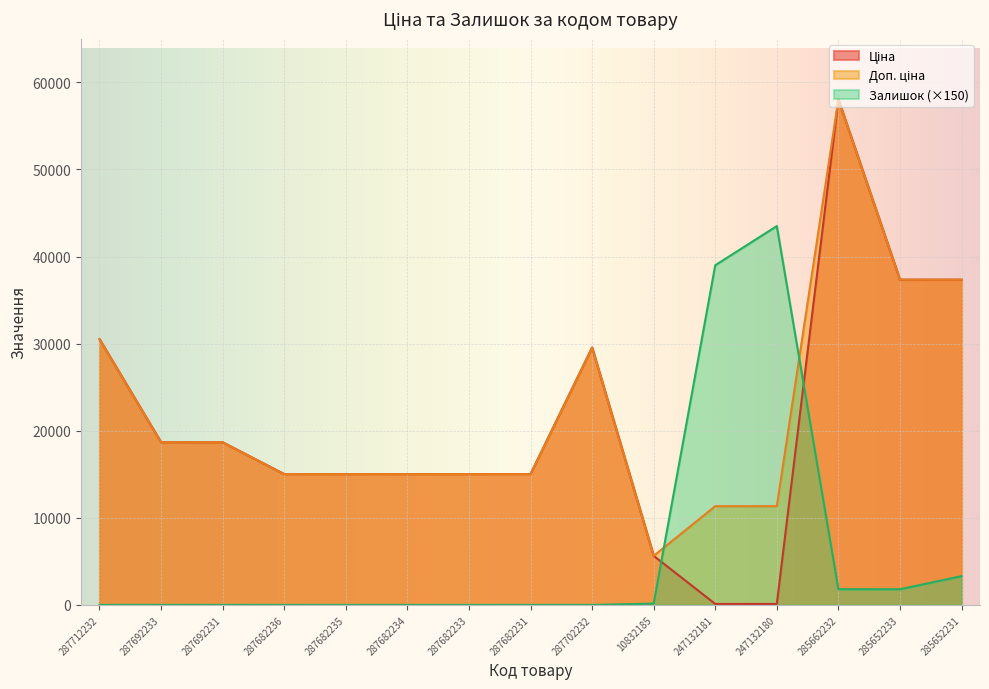

Which series changed the most between 287692233 and 287682231?

Ціна